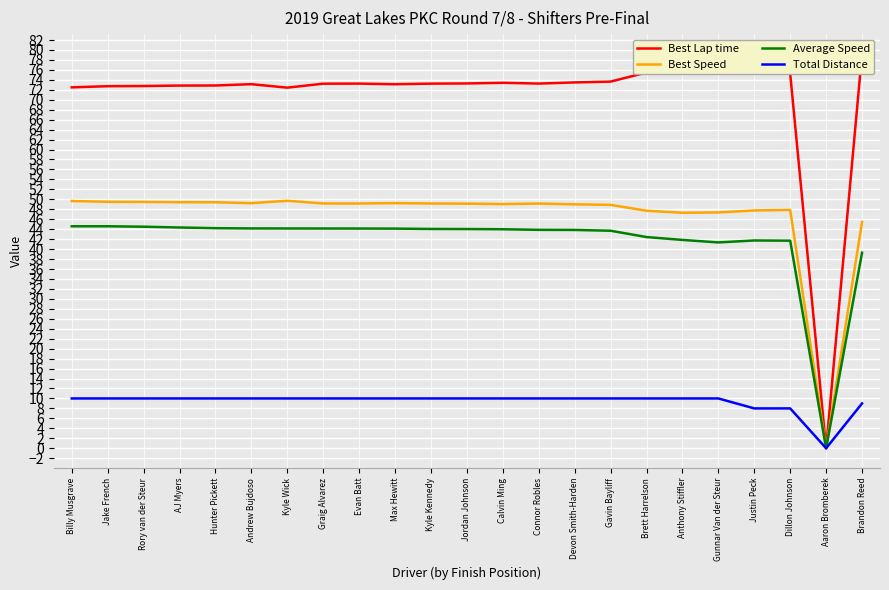

True or false: Average Speed has more than 1 interior local peaks.

False